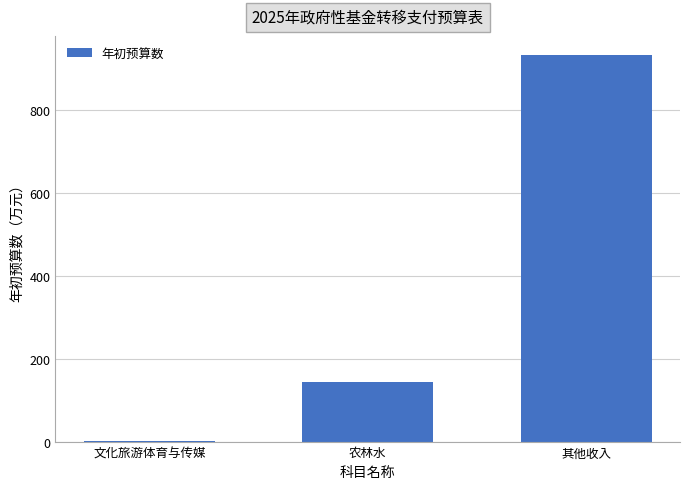

What is the change in value from 文化旅游体育与传媒 to 其他收入?

+929.3